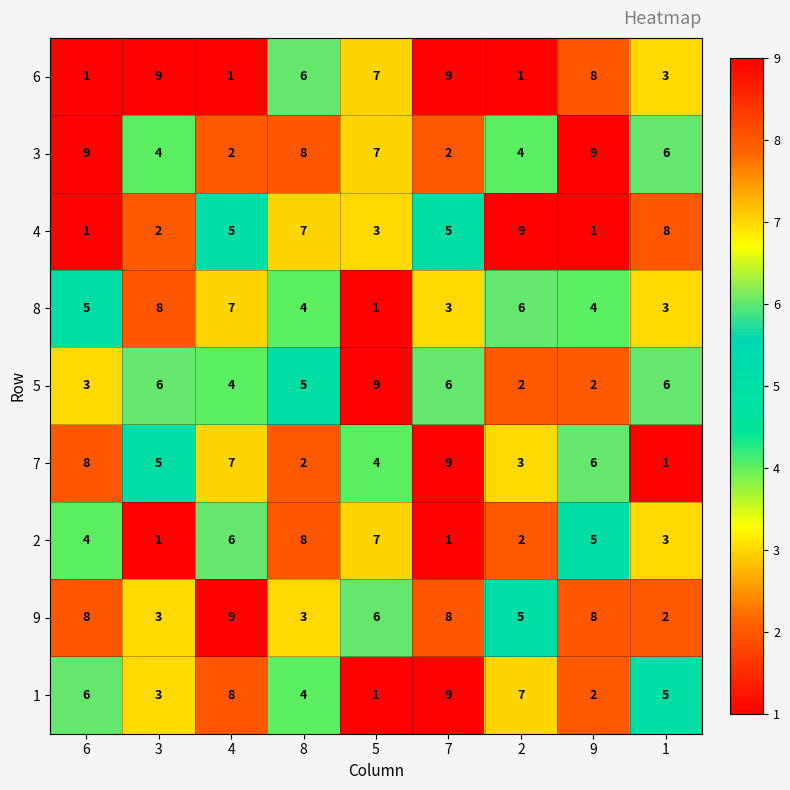

Between 5 and 9, which series saw the biggest shift?

5